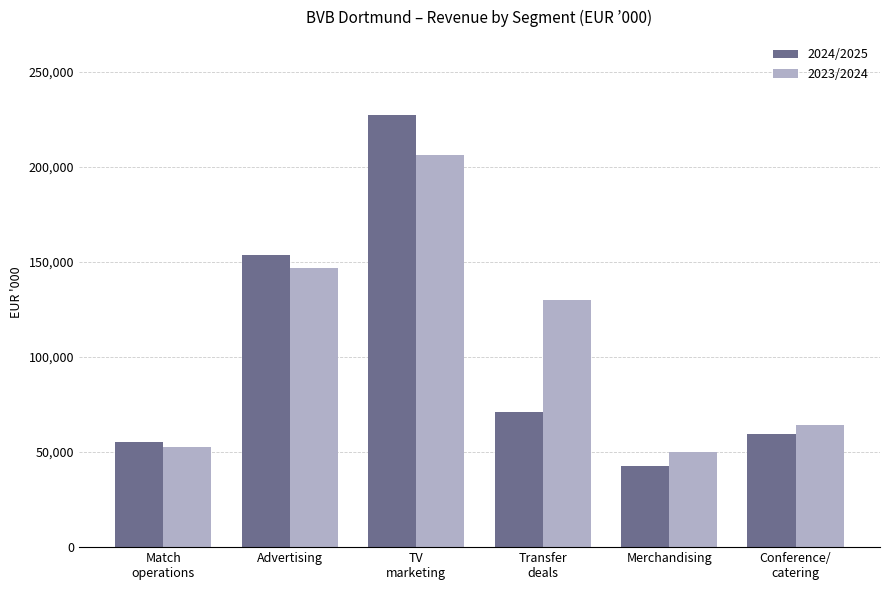

List the series in order of their overall mean, lowest first.

2024/2025, 2023/2024